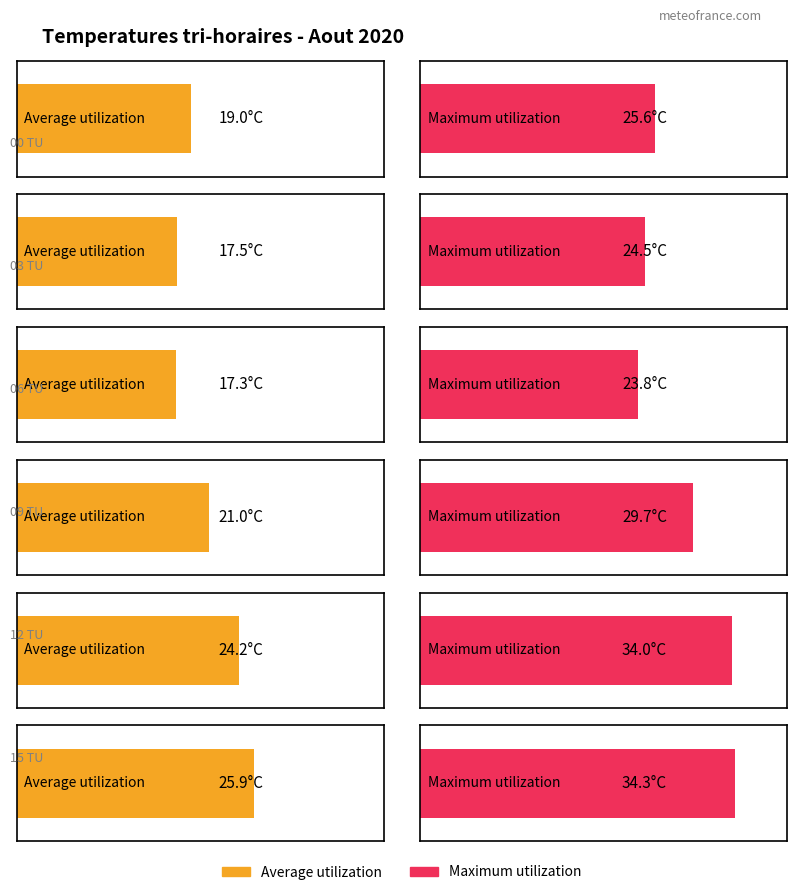

Which category has the highest value in the Average utilization series?

15 TU